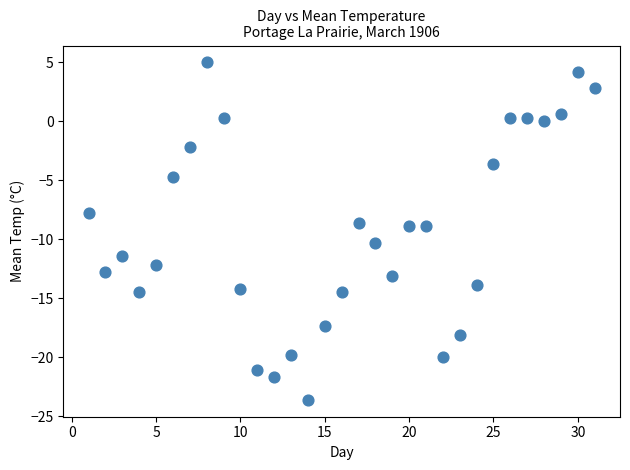

What is the range of X values (max minus min)?

30.0